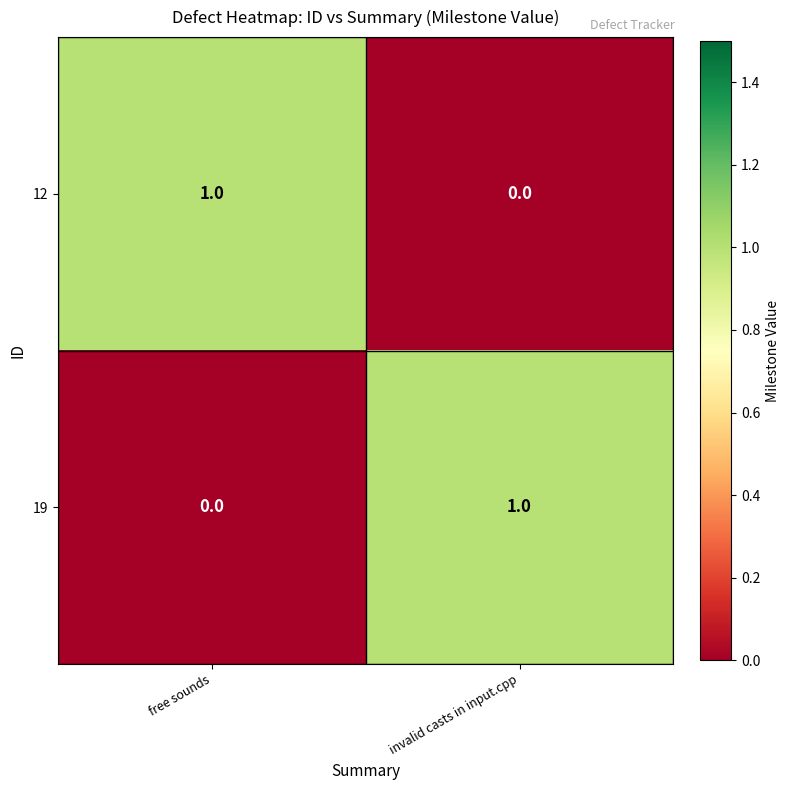

Rank the categories by 19 value from lowest to highest.

free sounds, invalid casts in input.cpp